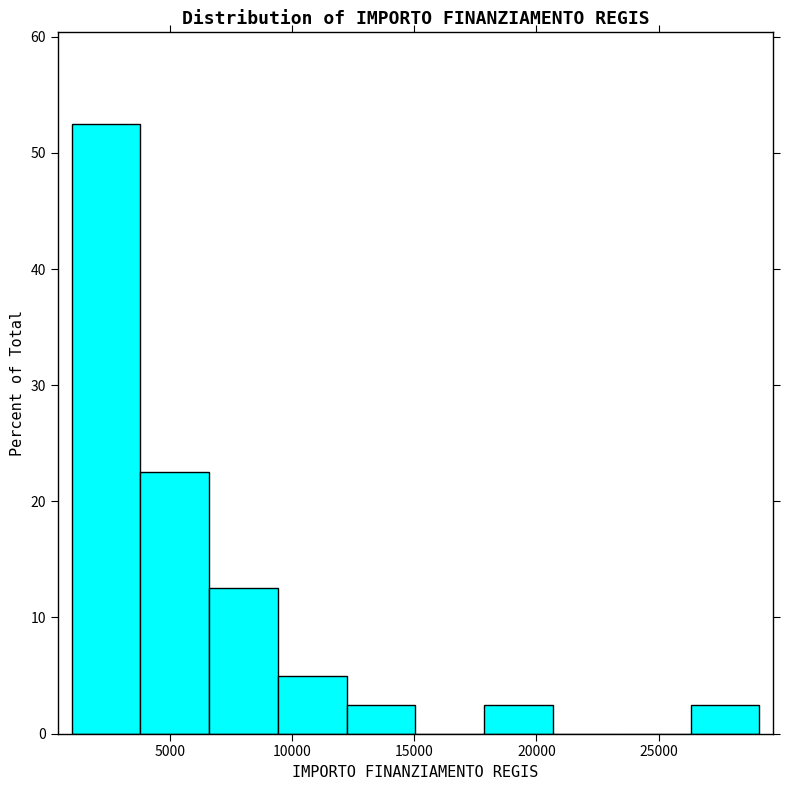

What is the height of the bar covering 26500 to 29000 on the x-axis? Neither the bar edges nor the heights are printed on the chart, so give them approximately, as read against the axes.

3